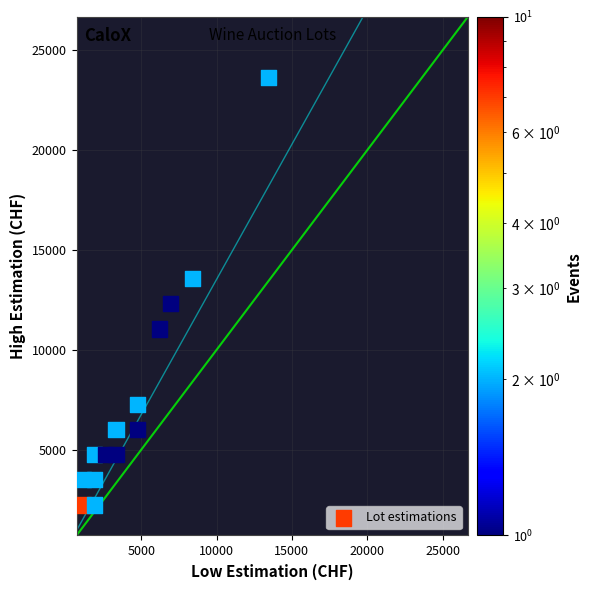

What is the range of X values (max minus min)?

12275.8